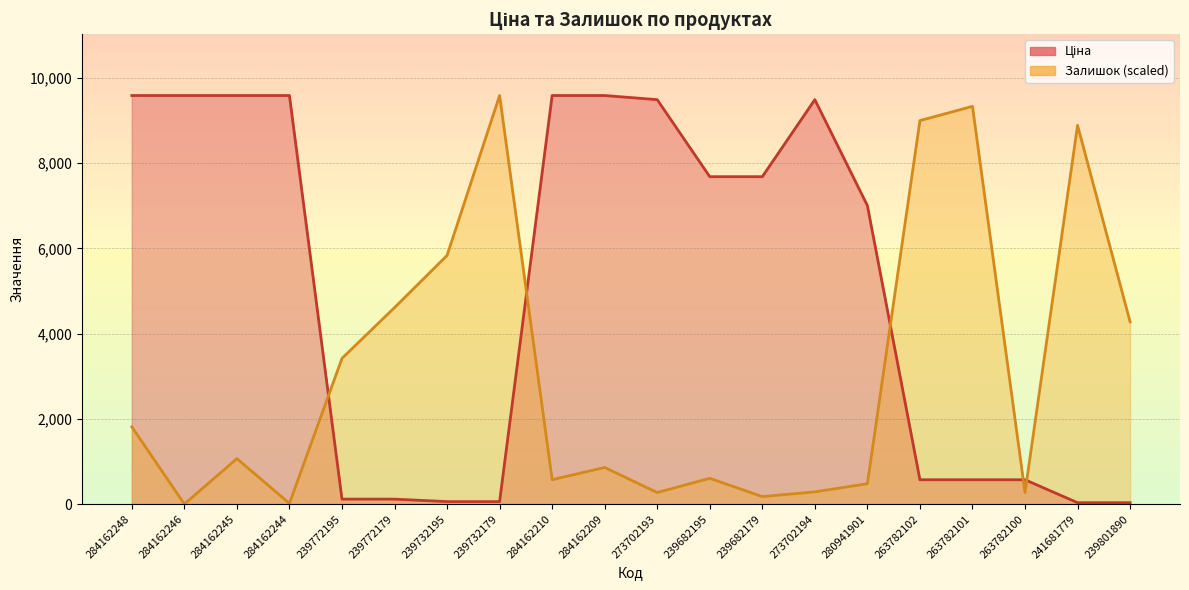

Reading right to left, transcribe all the data shown in this chart.

Ціна: 32.3	32.3	570.2	570.2	570.2	7002.6	9488.2	7680.9	7680.9	9488.2	9585.4	9585.4	57.7	57.7	115.4	115.4	9585.4	9585.4	9585.4	9585.4
Залишок: 4276.1	8886.0	270.2	9331.1	8997.2	476.9	286.1	174.9	604.1	270.2	858.4	572.3	9585.4	5833.9	4609.9	3417.7	15.9	1065.0	0.0	1812.2